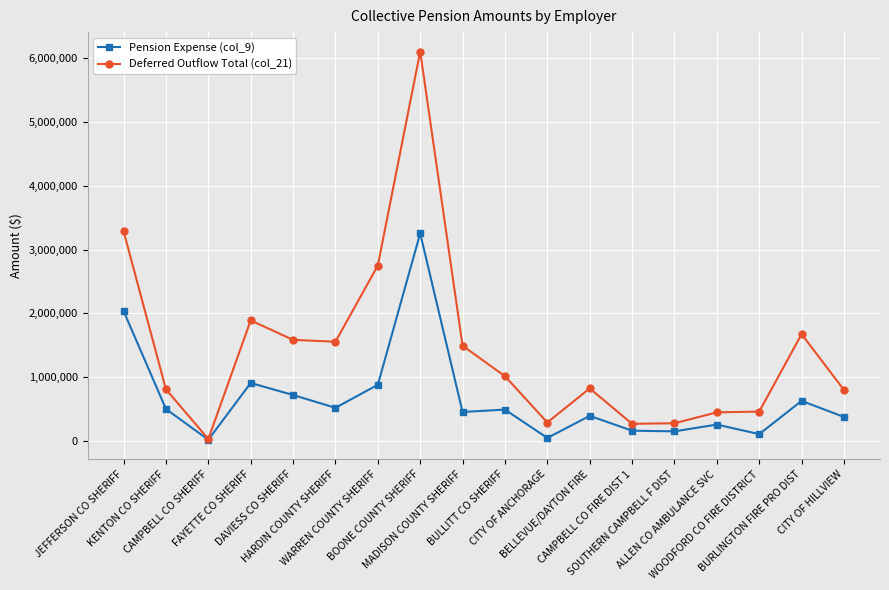

What is the difference between the second highest and second lowest values in the Pension Expense (col_9) series?

1991141.0